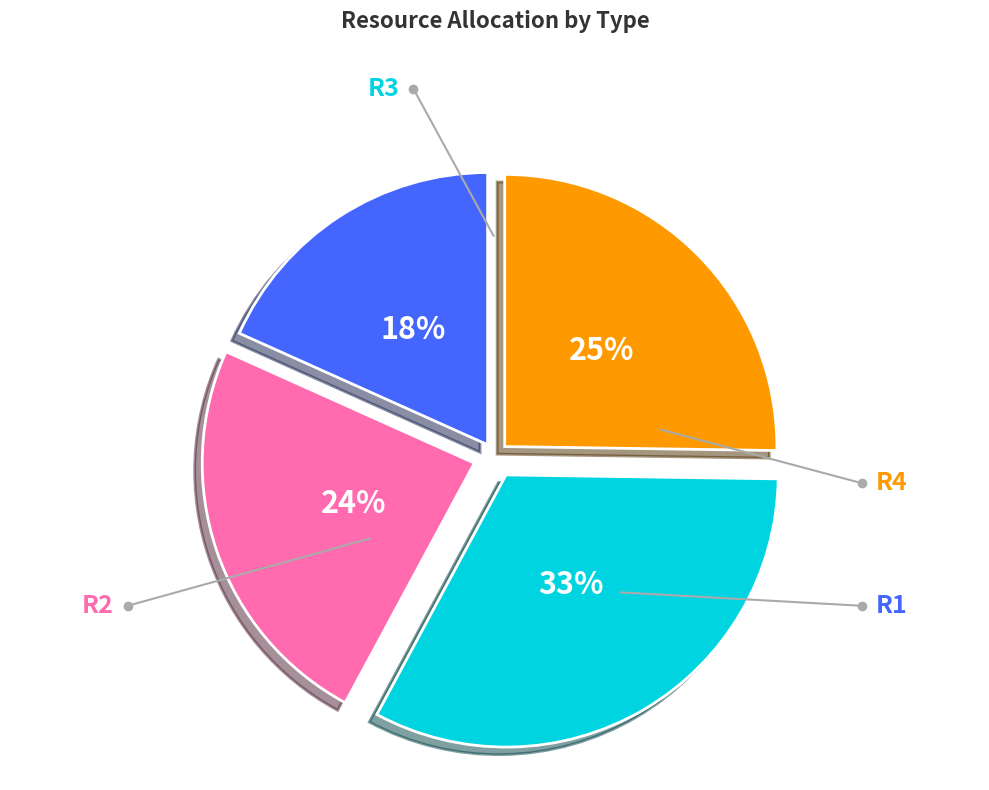

To the nearest percent, what is the average slice percentage?

25%